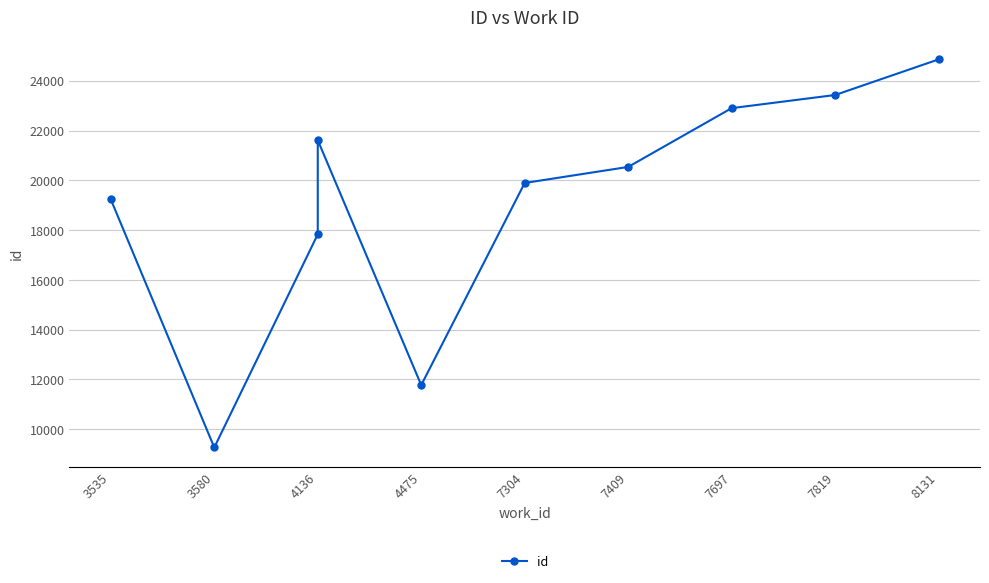

Count the number of values greater than 20538.

4